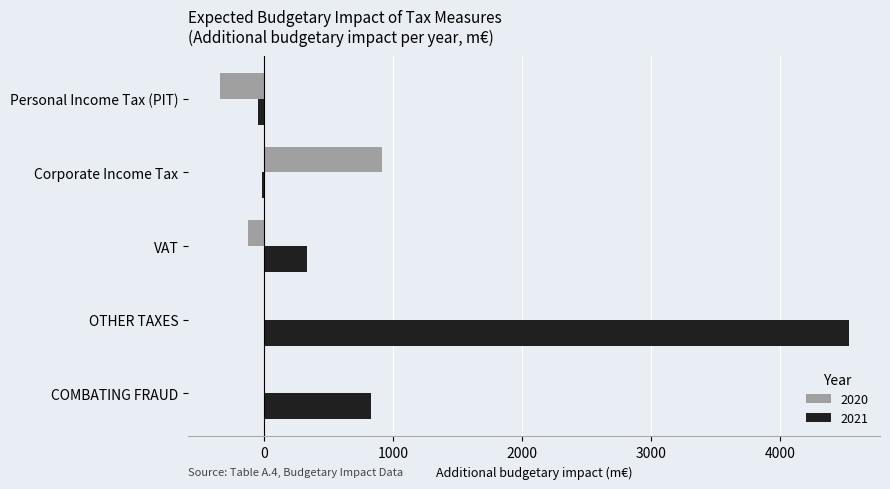

The 2020 series shows -345 at Personal Income Tax (PIT). True or false?

True